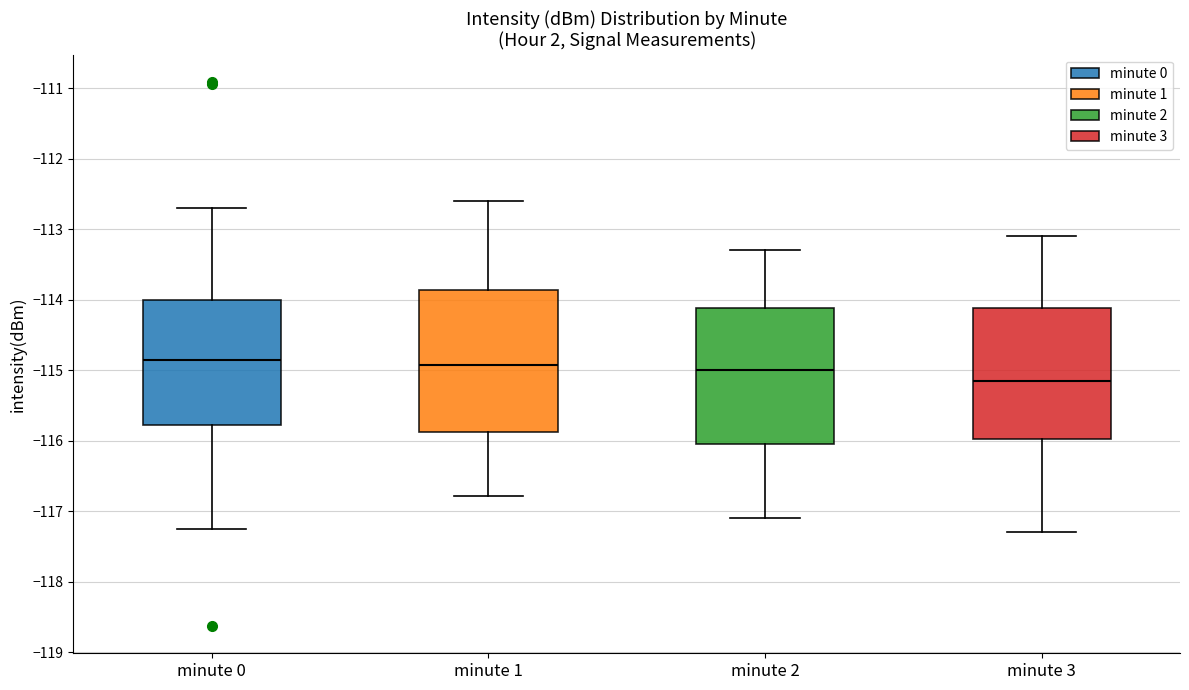

Where is the lower edge of the box for minute 0 on the y-axis? The values are not printed on the chart, so give them approximately, as read against the axis.

-115.8